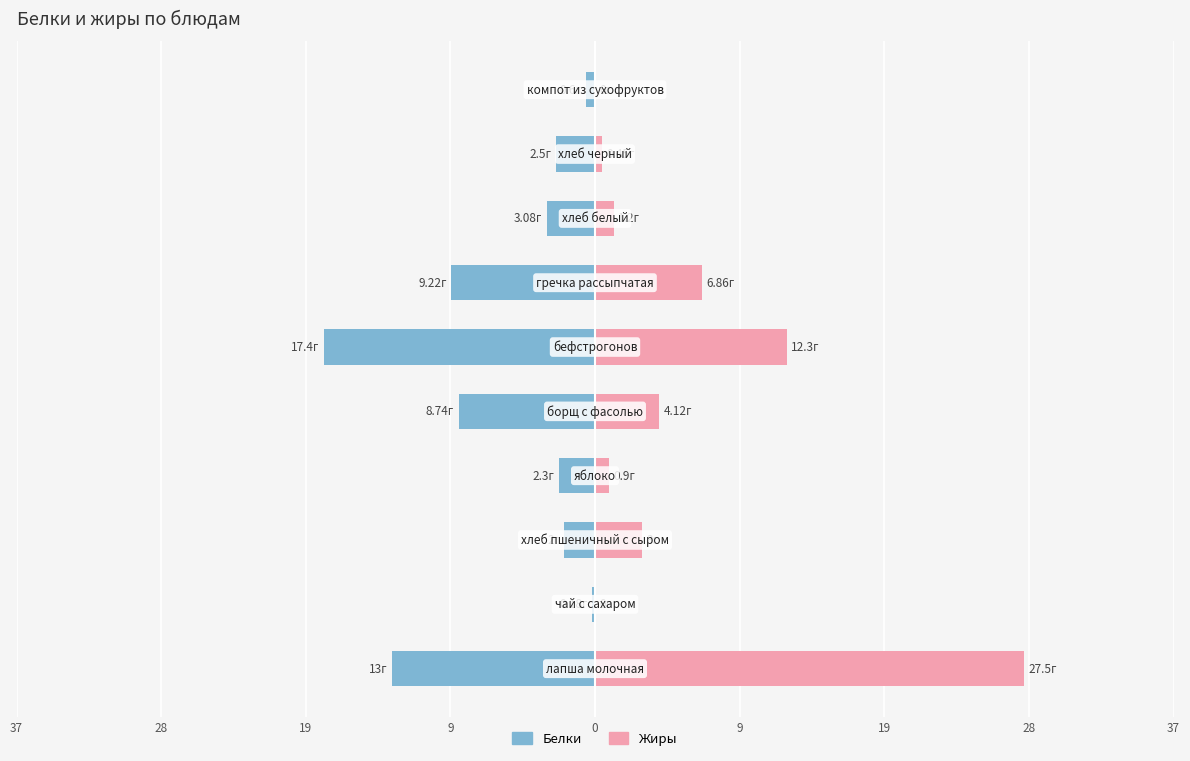

How many values in Жиры are above zero?

8